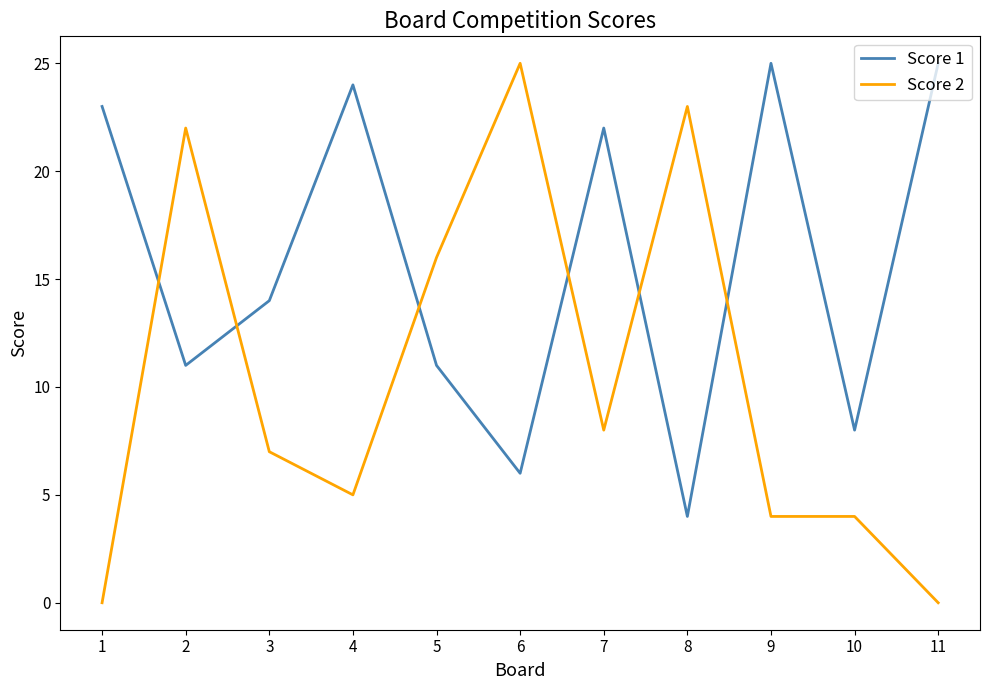

What is the sum of the Score 2 values at 10 and 11?

4